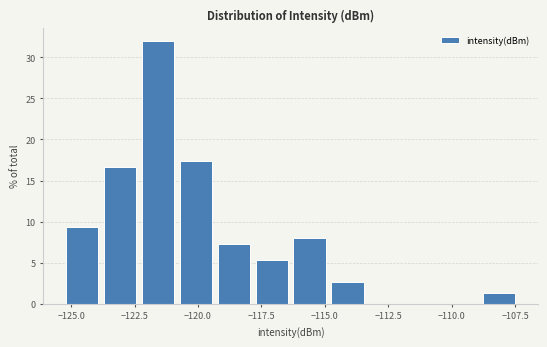

Read against the x-axis, roughly where is the centre of the tallest bar?

-121.5